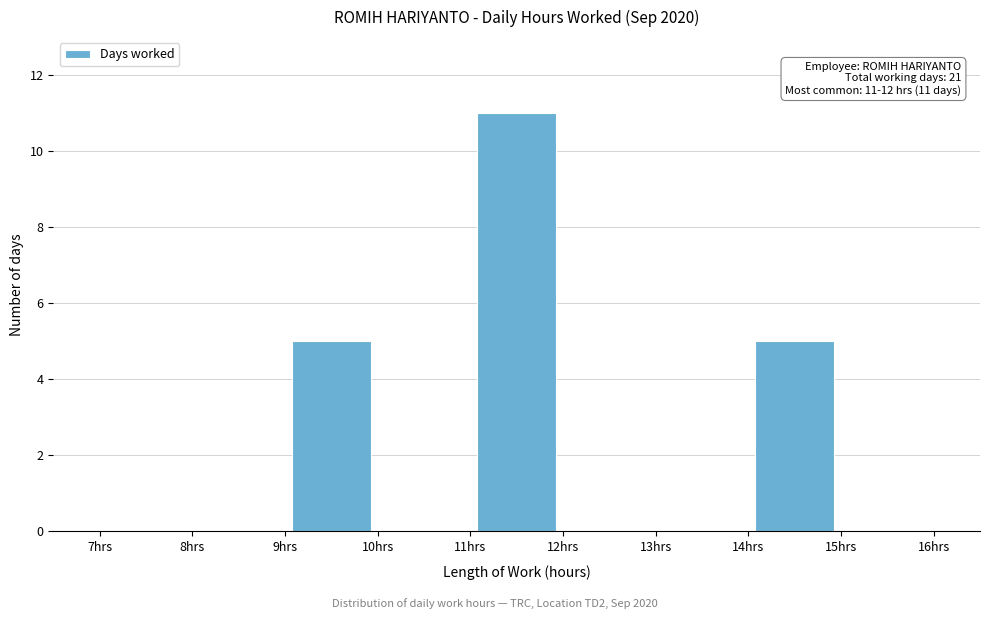

Over which range of the x-axis is the bar tallest?

11 to 12